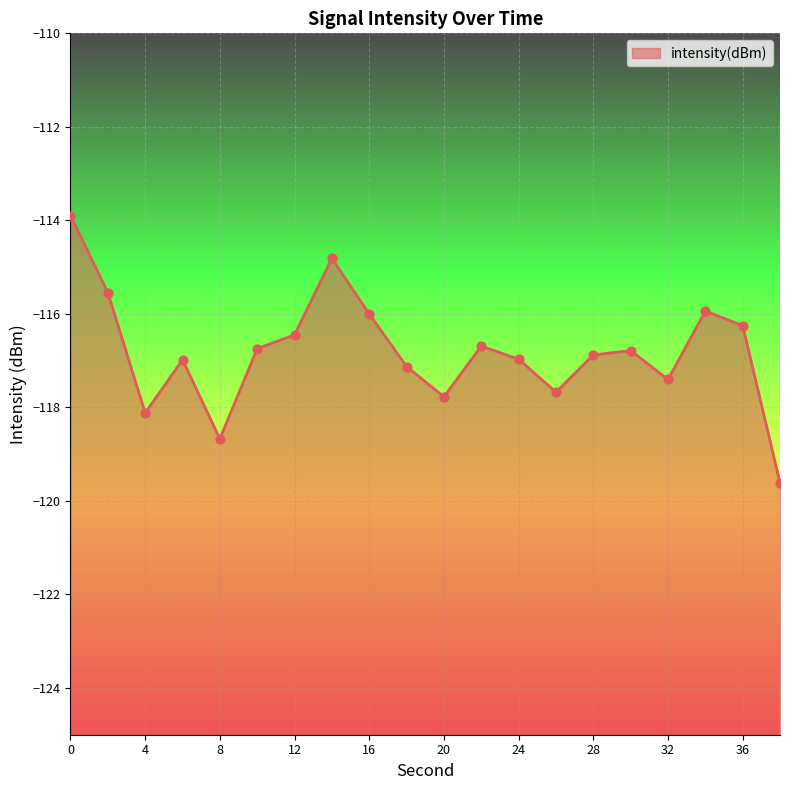

What is the change in value from 10 to 12?

+0.3